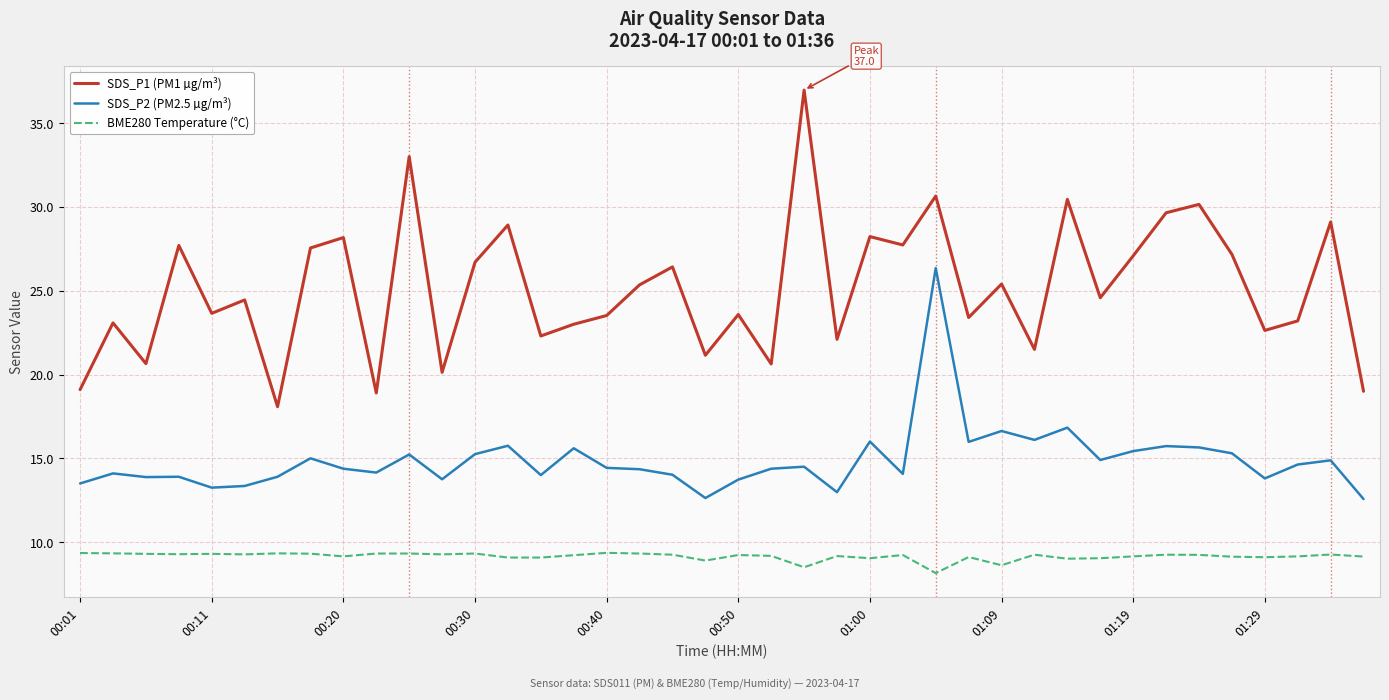

List the series in order of their overall mean, lowest first.

BME280 Temperature (°C), SDS_P2 (PM2.5 µg/m³), SDS_P1 (PM1 µg/m³)